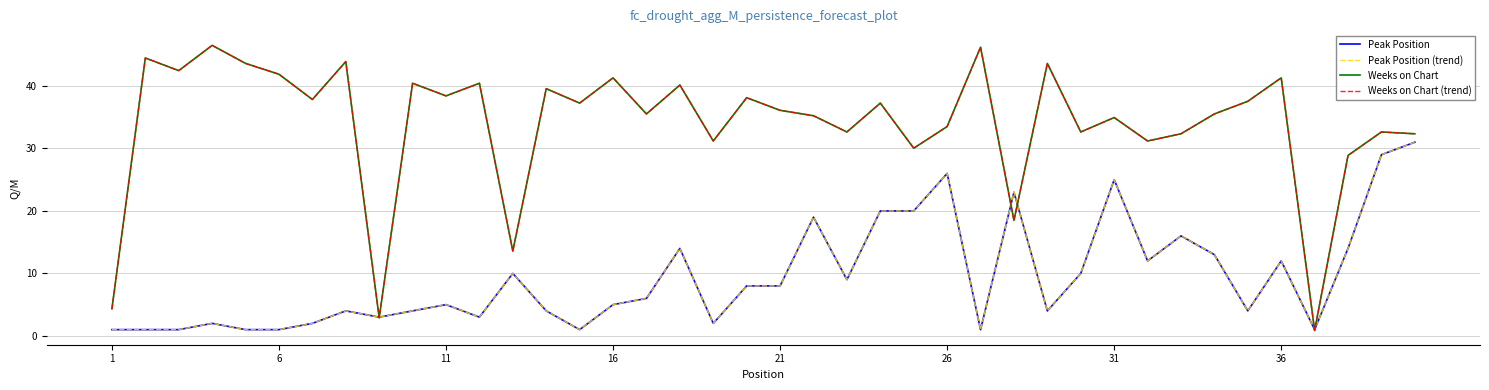

Is this an area chart (filled region under the line)?

No